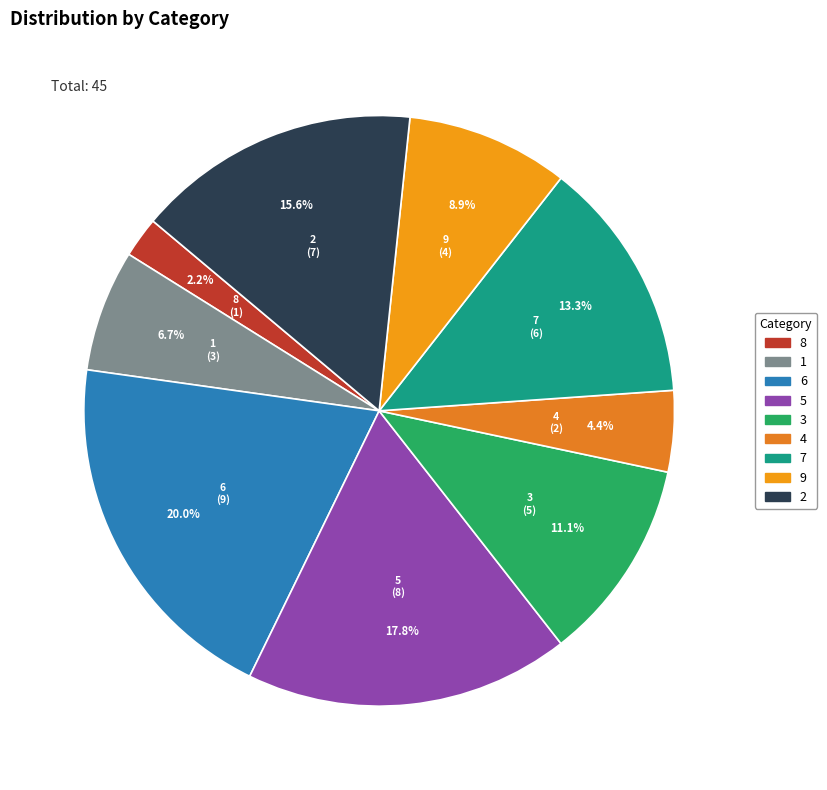

Rank the categories by value from highest to lowest.

6, 5, 2, 7, 3, 9, 1, 4, 8